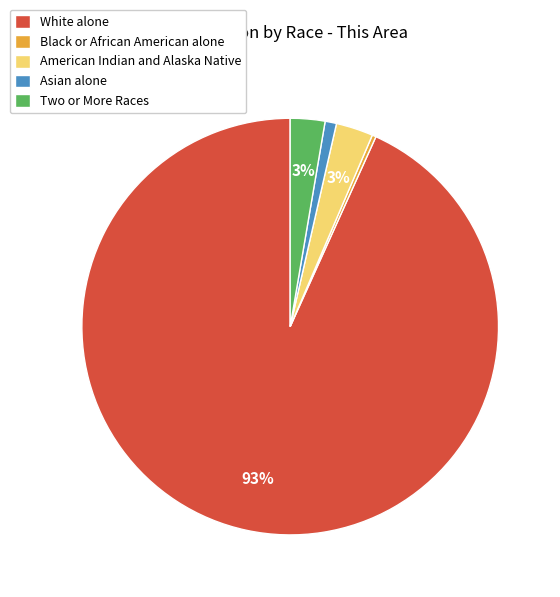

Do Two or More Races and Black or African American alone together represent more than half of the pie?

No